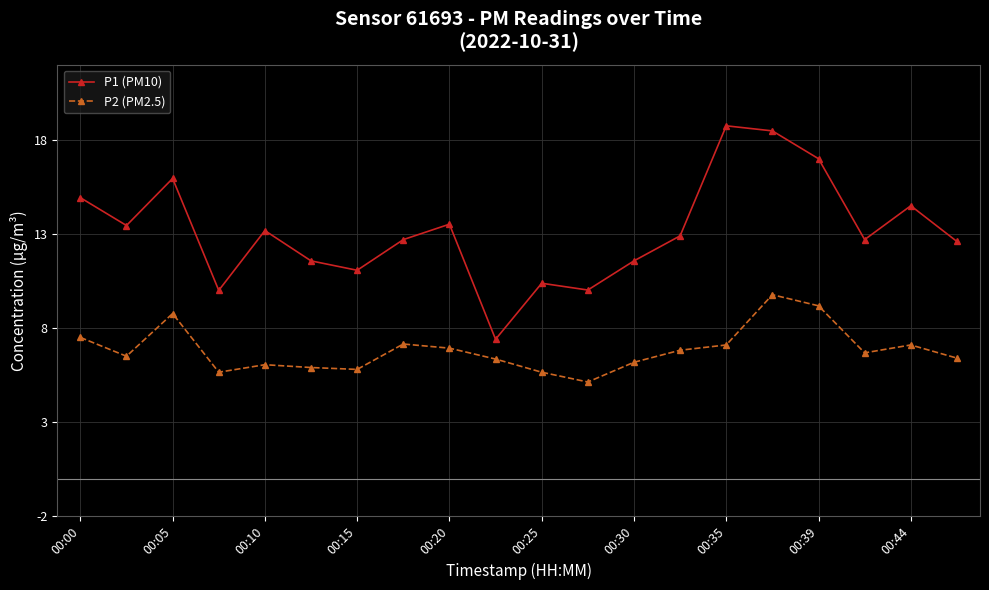

Which series has the largest range (max minus min)?

P1 (PM10)